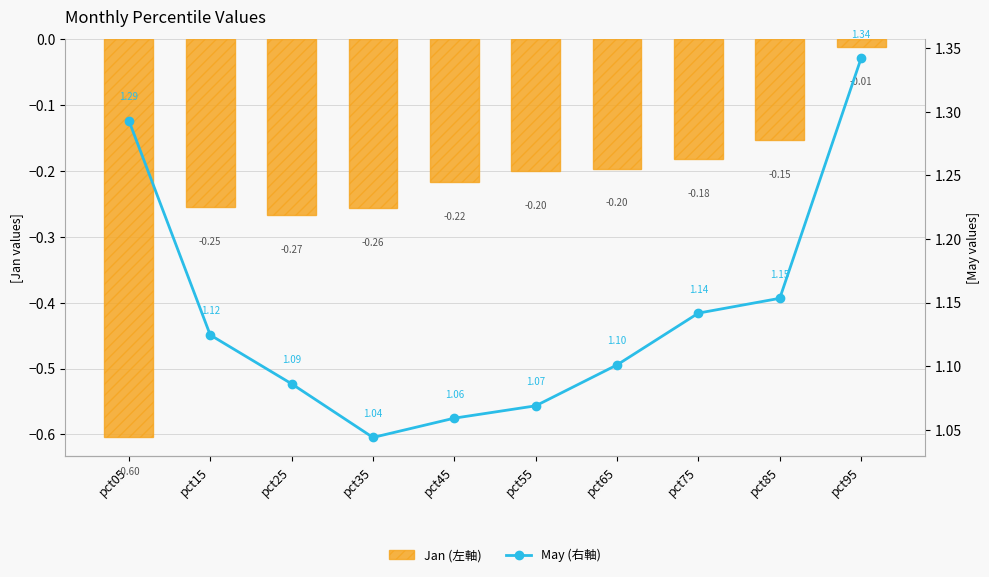

What value does the Jan (左軸) series have at pct05?

-0.6